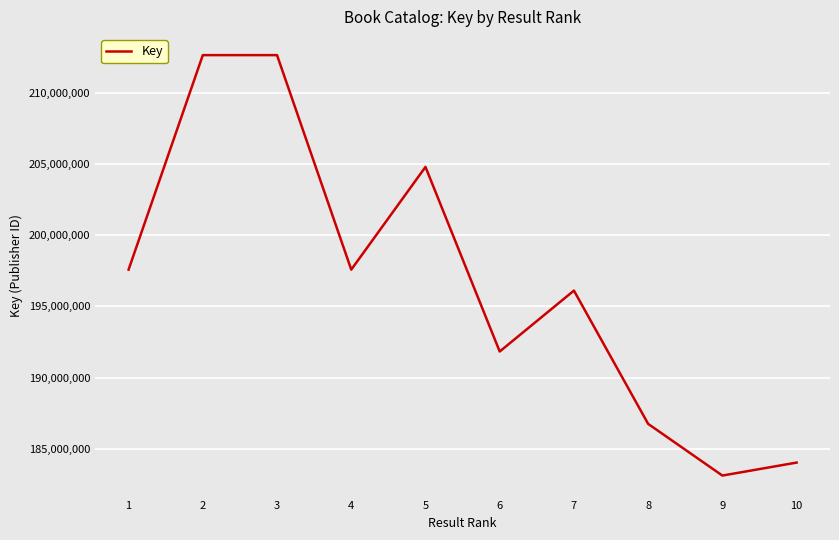

The value at 1 is 119095807. True or false?

False